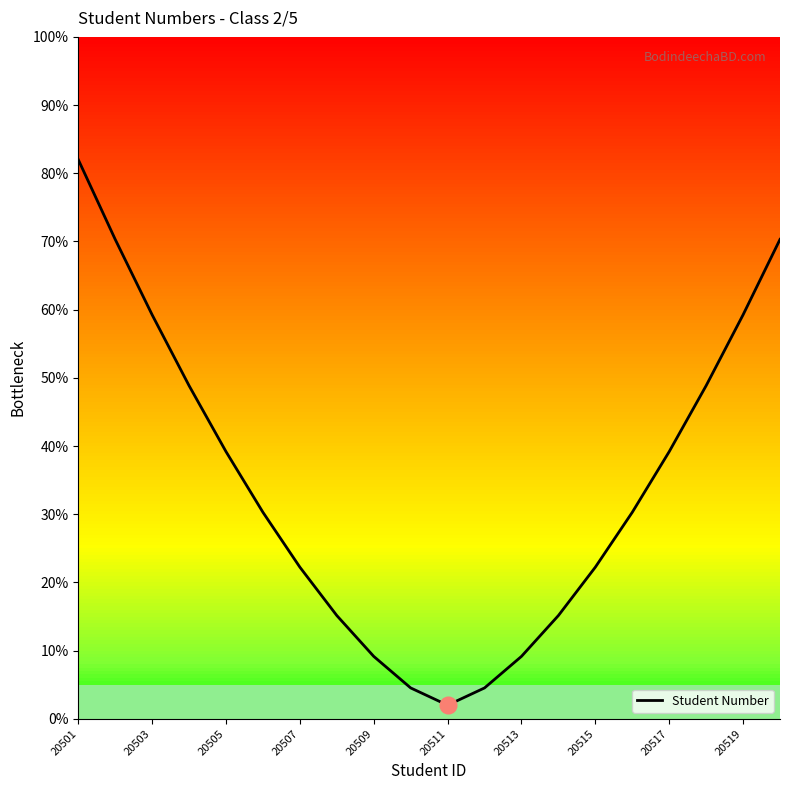

How many lines are shown in the chart?

1